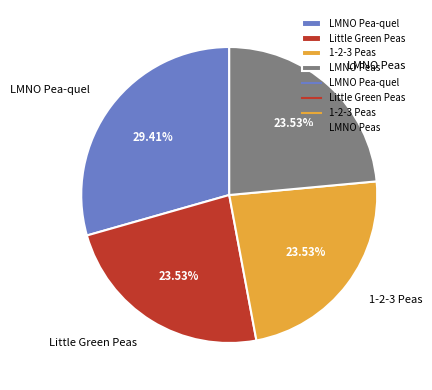

How many segments does this pie chart have?

4